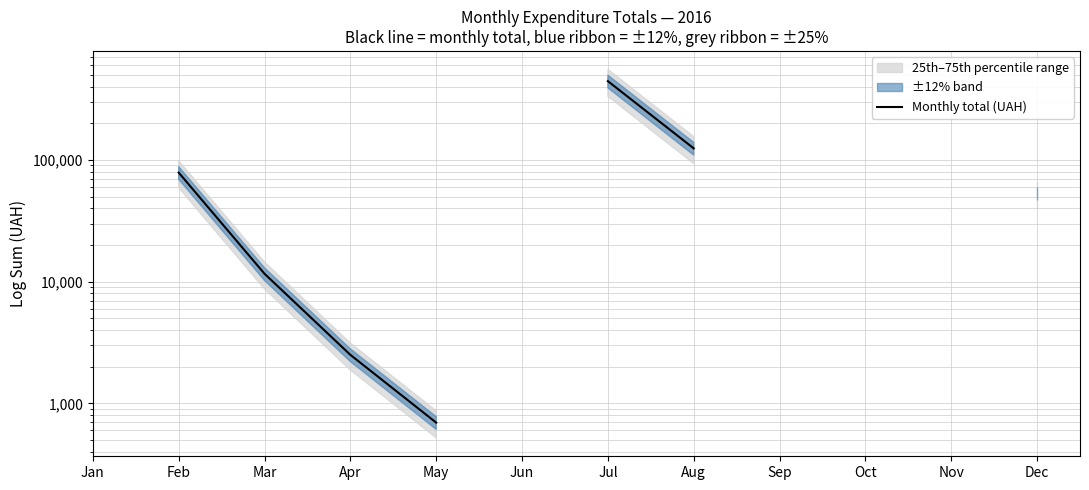

What is the value of the 5th point from the left?

696.1